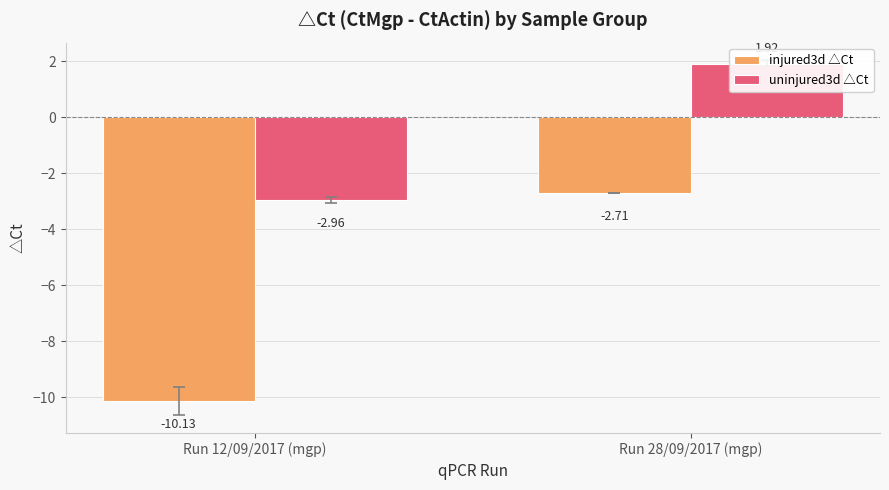

What is the sum of the uninjured3d △Ct values at Run 12/09/2017 (mgp) and Run 28/09/2017 (mgp)?

-1.0